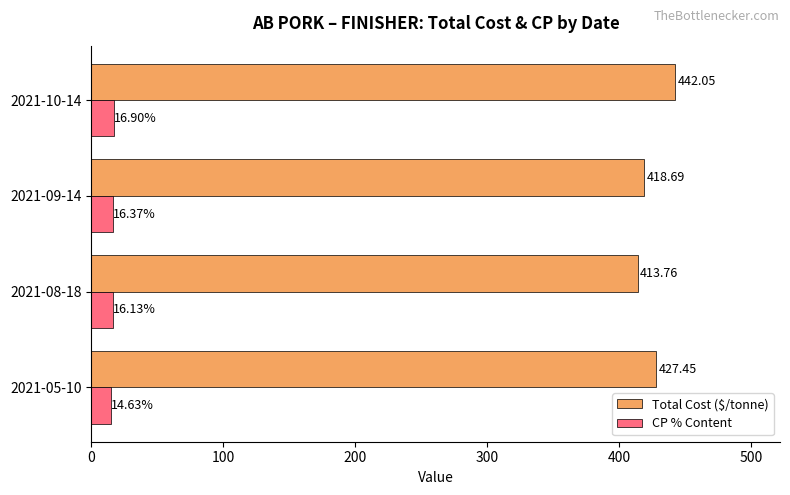

What are all the series names shown in the legend?

Total Cost ($/tonne), CP % Content